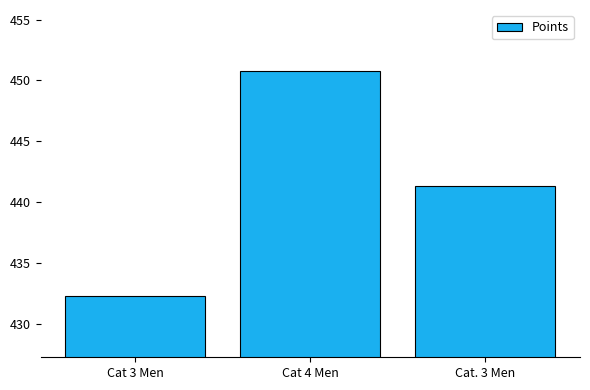

Which category has the highest value across all series?

Cat 4 Men